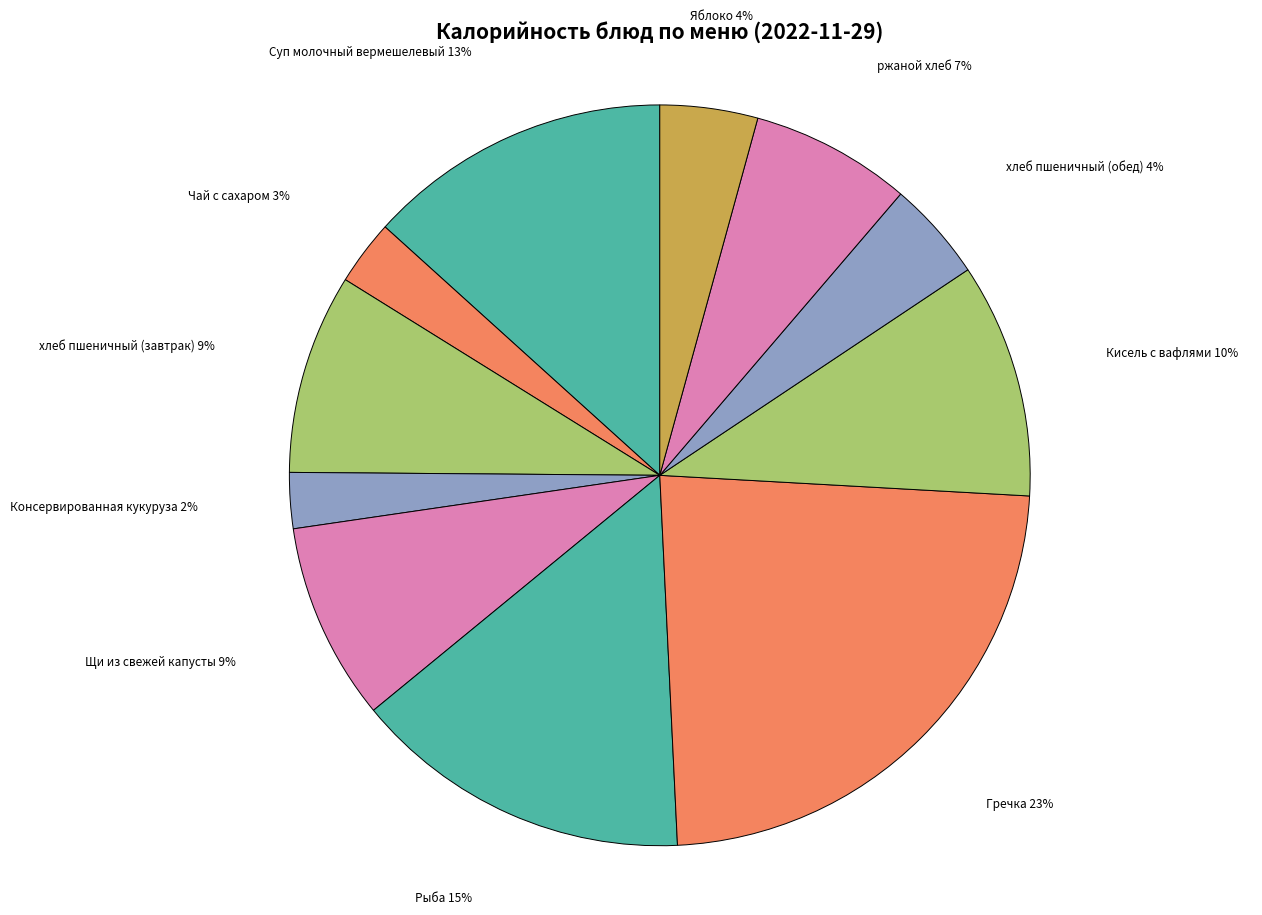

To the nearest percent, what is the difference between the largest and smallest slice percentages?

21%